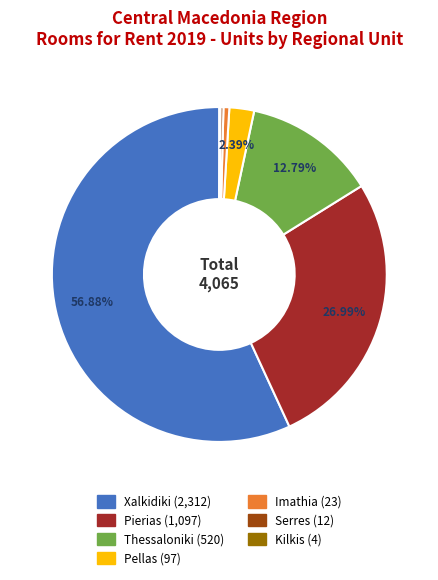

Between Pellas and Pierias, which is larger?

Pierias